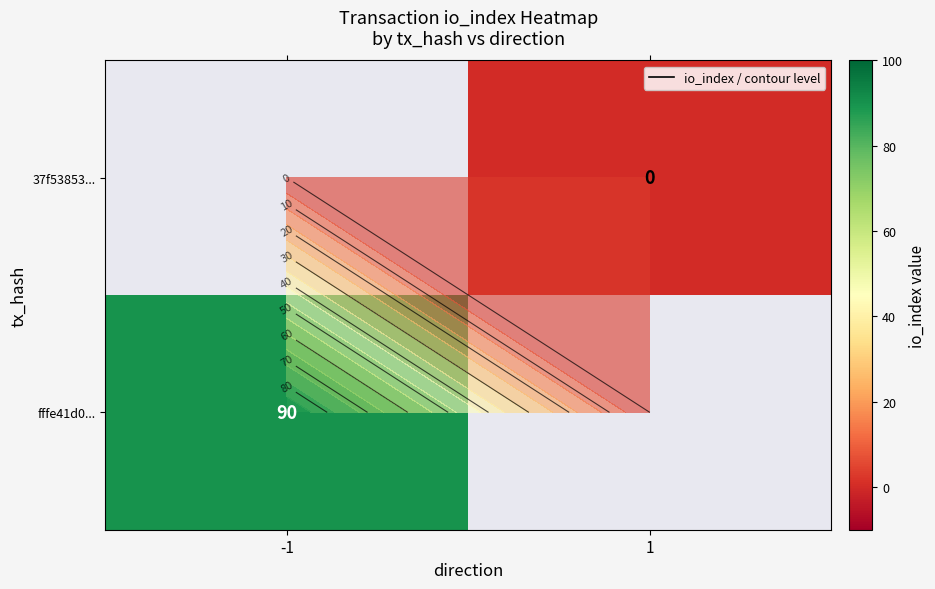

At which label is fffe41d0... closest to 90?

-1